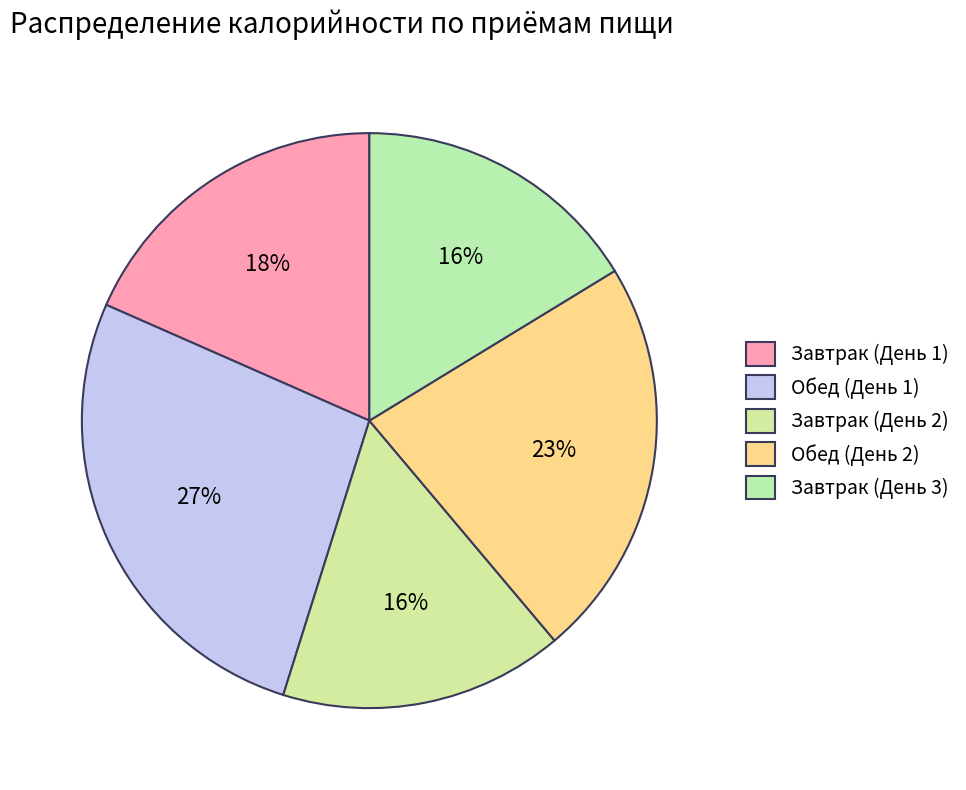

True or false: Завтрак (День 1) accounts for 18% of the total.

True